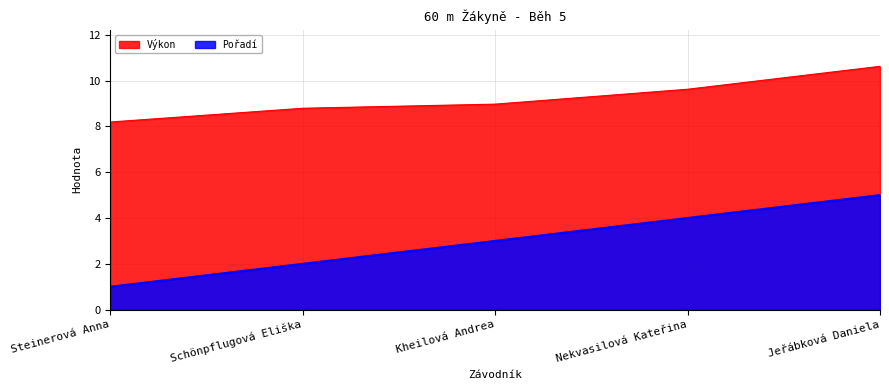

Is it true that Výkon equals 10.6 at Jeřábková Daniela?

True